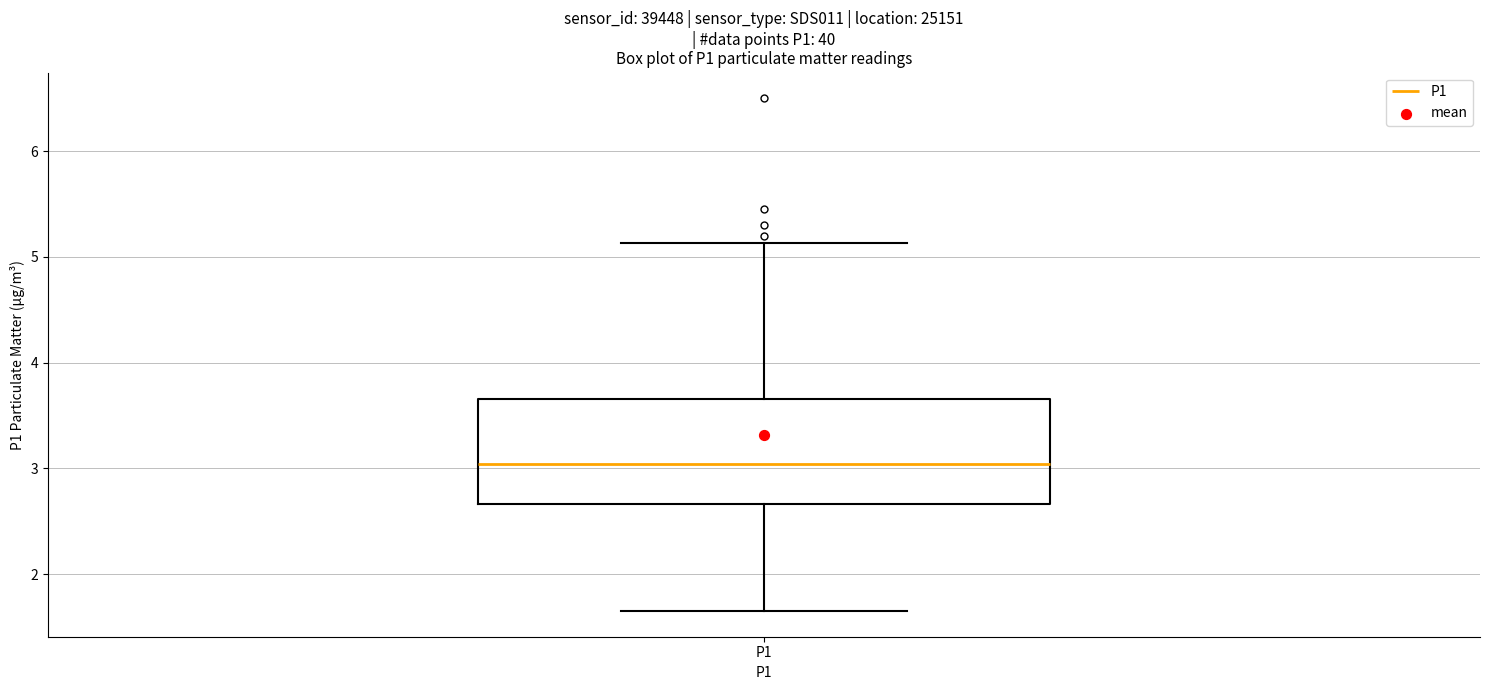

Transcribe this box plot: give where the median line is, the range the box spans, and where the two whiskers end, as read against the y-axis. The values are not printed on the chart, so give them approximately, as read against the axis.

median 3.0, box 2.7 to 3.7, whiskers 1.7 to 5.1